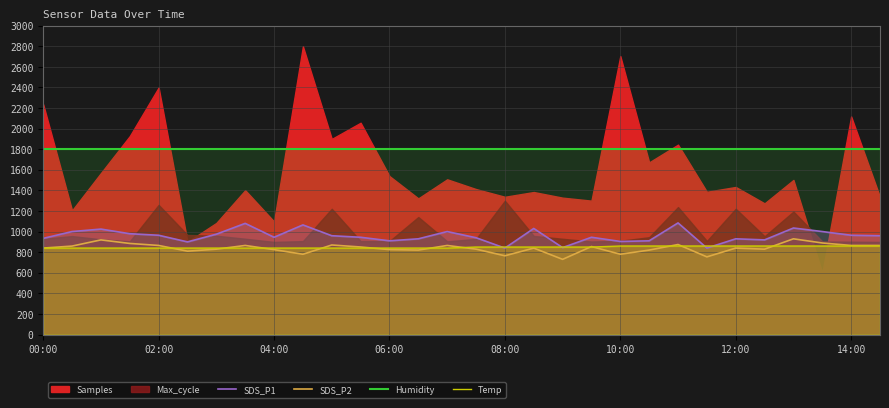

What is the difference between the second highest and minimum values in the SDS_P2 series?

189.0